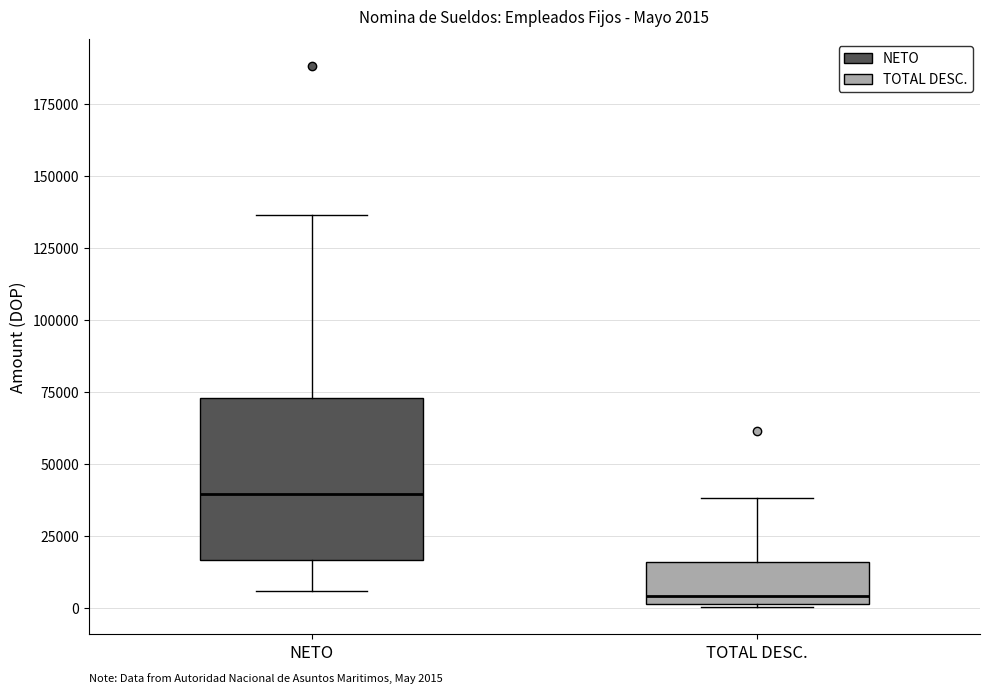

Which box is the tallest, from its lower edge to its upper edge?

NETO